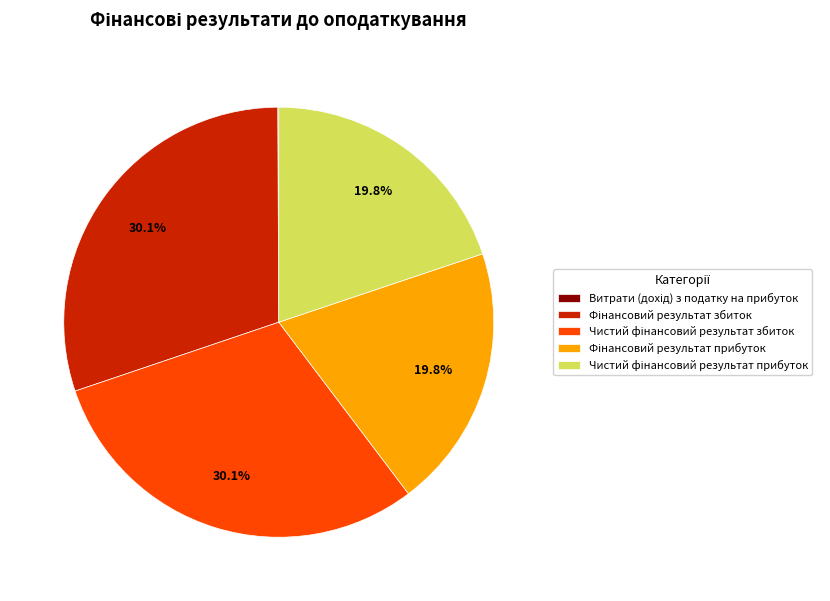

Is there any slice that represents more than half of the pie?

No